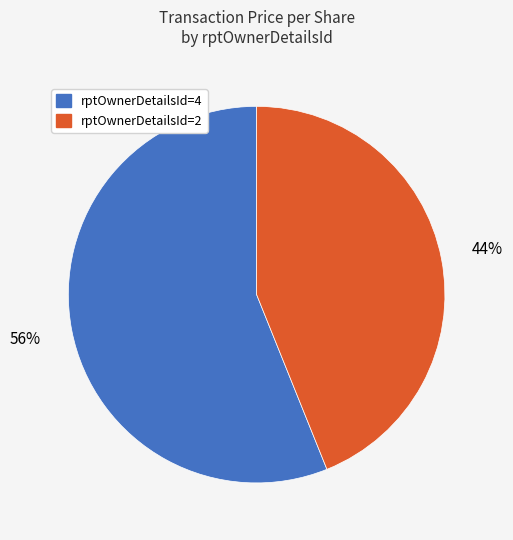

To the nearest percent, what is the average slice percentage?

50%